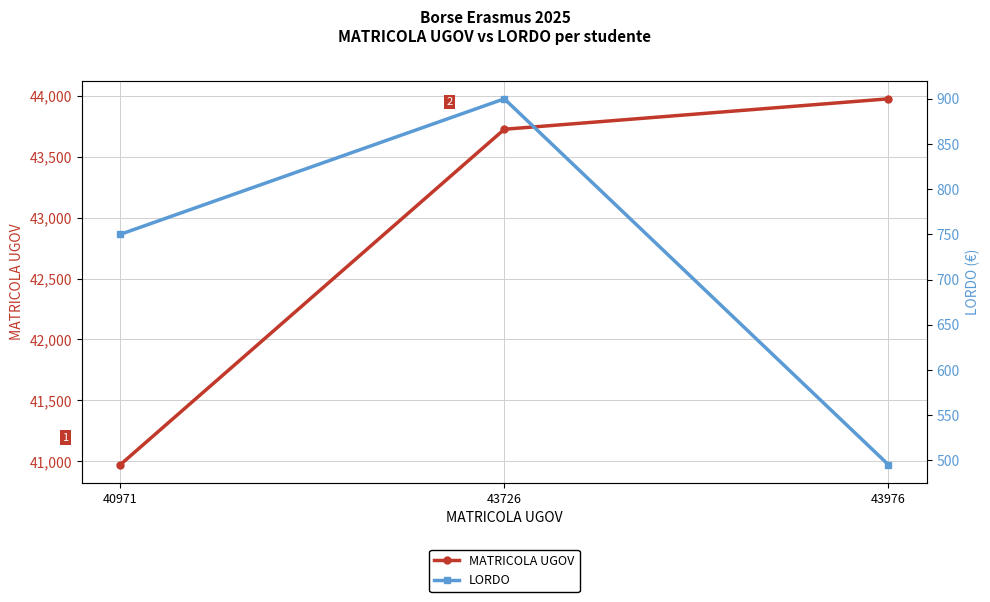

What is the average value of the MATRICOLA UGOV series?

42891